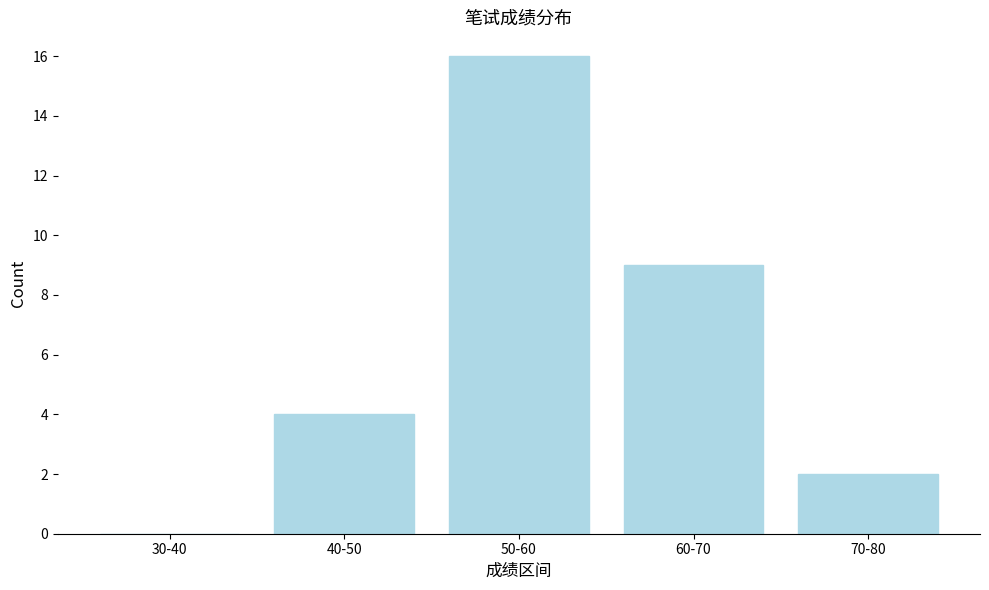

Reading right to left, what are all the values shown in this chart?

70-80=2	60-70=9	50-60=16	40-50=4	30-40=0